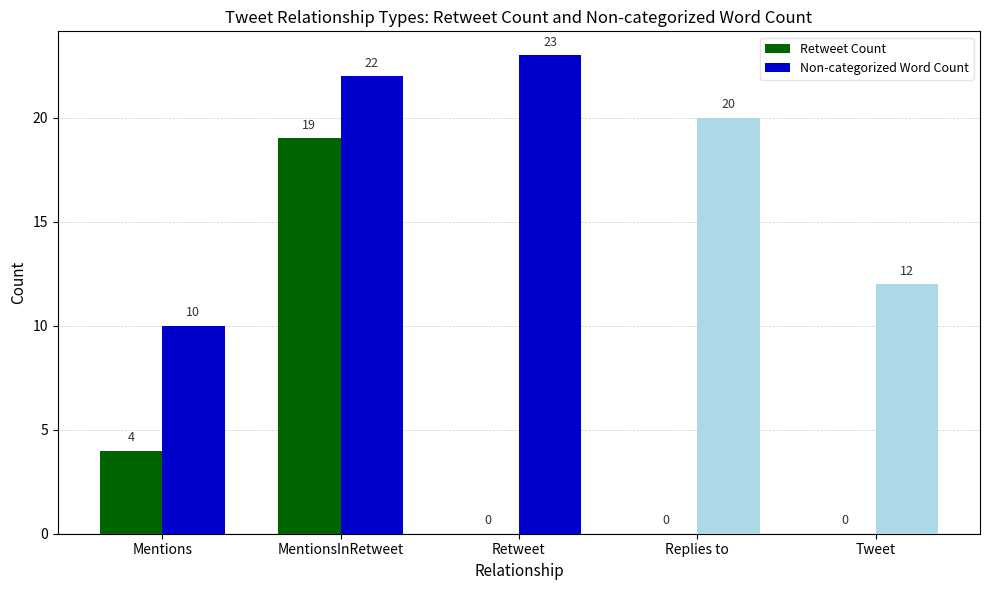

Between Retweet and Replies to, which series saw the biggest shift?

Non-categorized Word Count